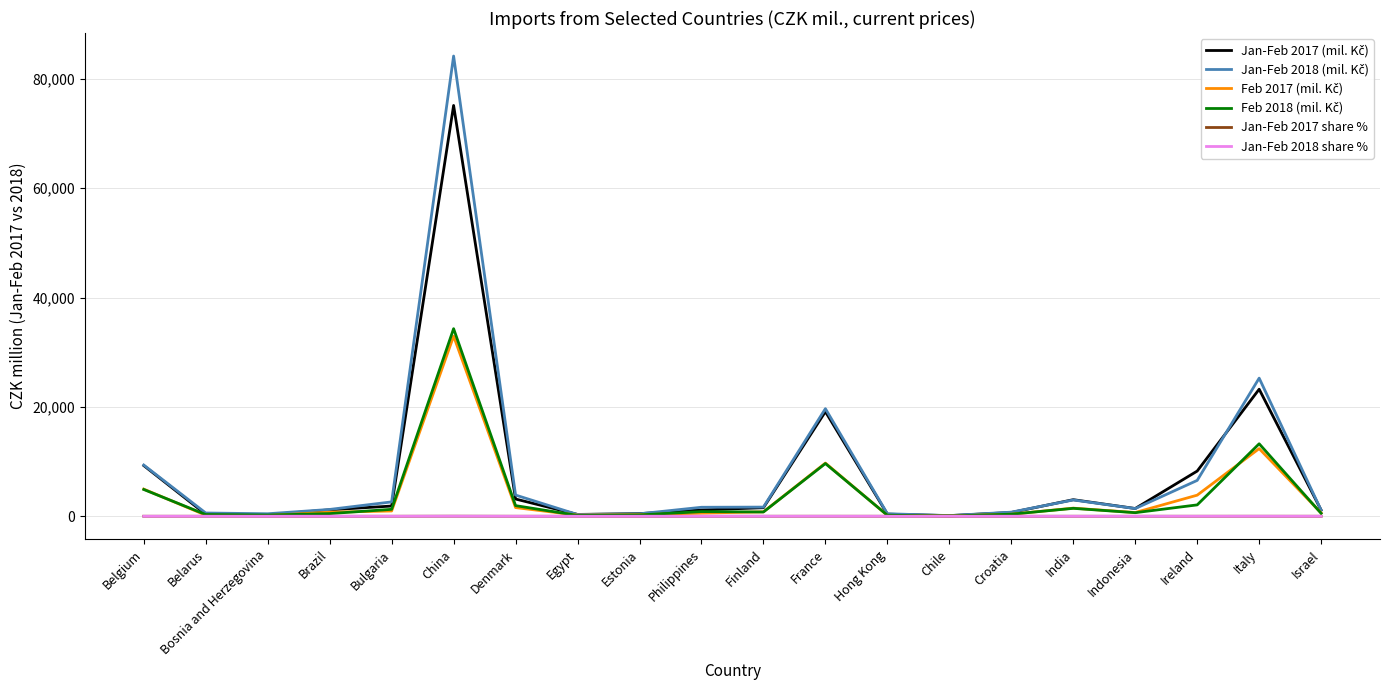

What is the greatest value displayed?

84192.0